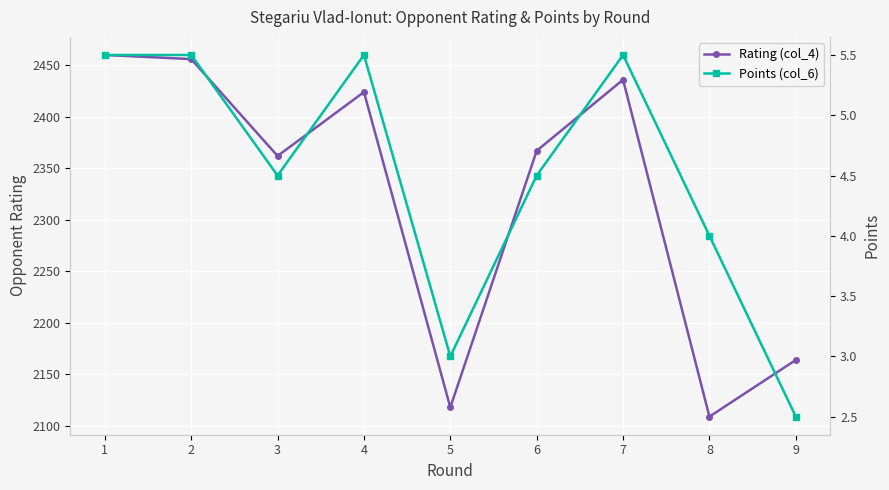

Where does the Rating (col_4) series first go above 2367?

1